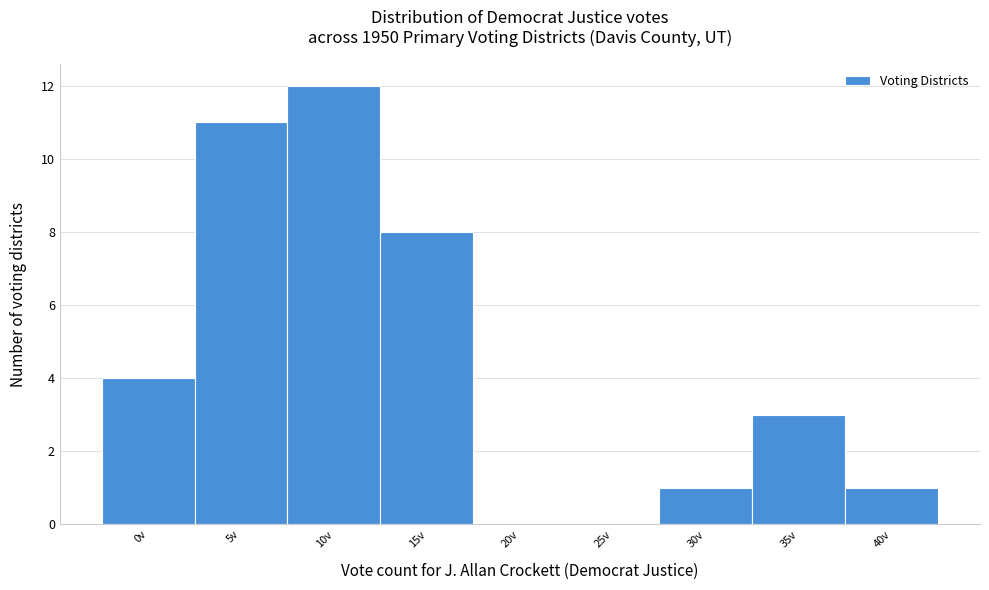

Reading left to right, extract all data points from this chart.

0v=4	5v=11	10v=12	15v=8	20v=0	25v=0	30v=1	35v=3	40v=1